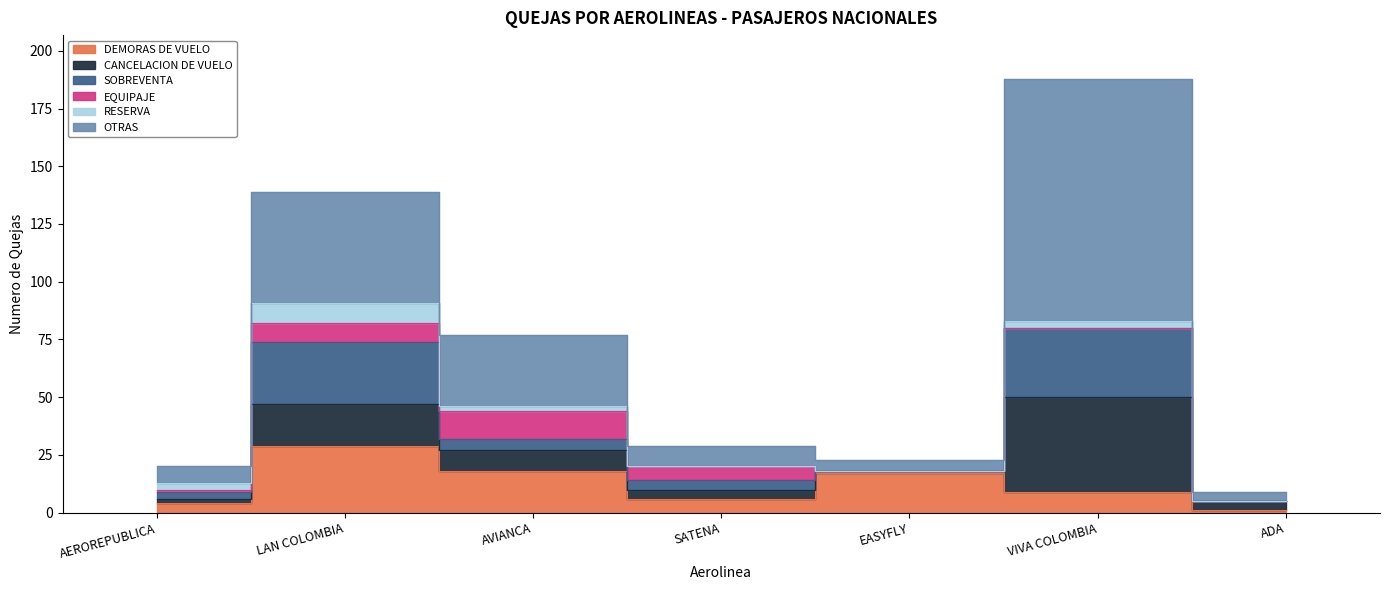

What is the value of the CANCELACION DE VUELO point at the 6th from the left?

41